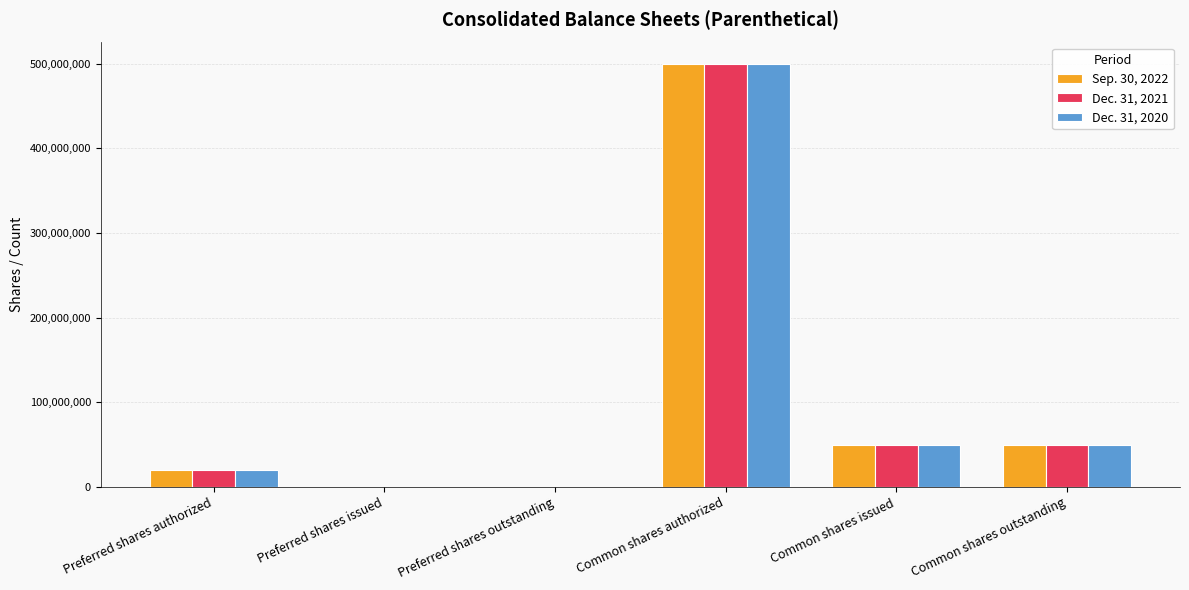

Count the number of categories in the chart.

6